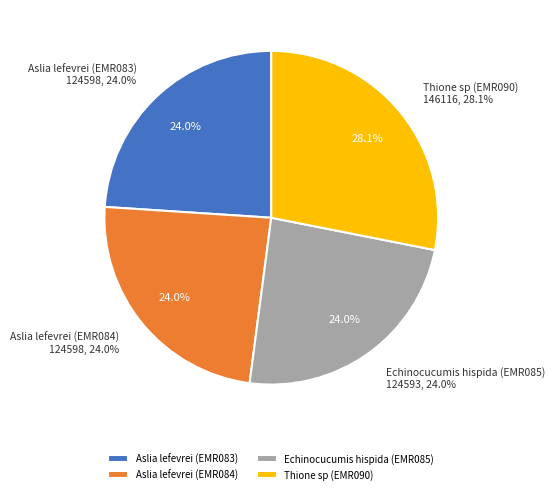

True or false: Aslia lefevrei (EMR083) accounts for 14% of the total.

False